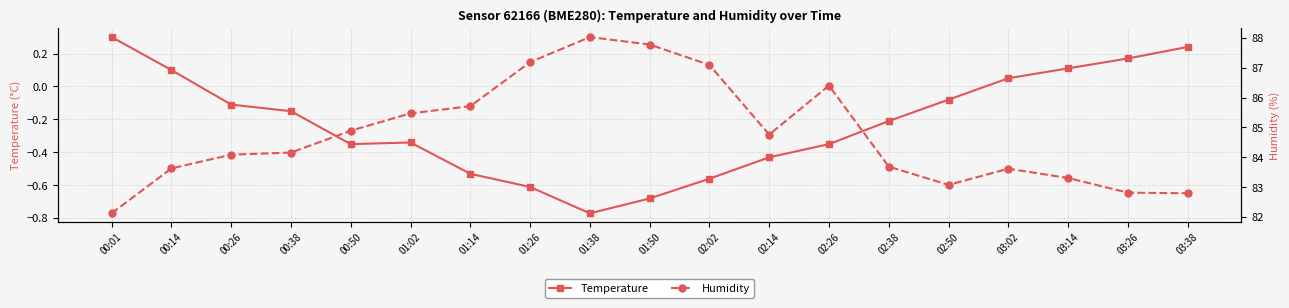

True or false: Humidity has a value of 113.9 at 00:26.

False